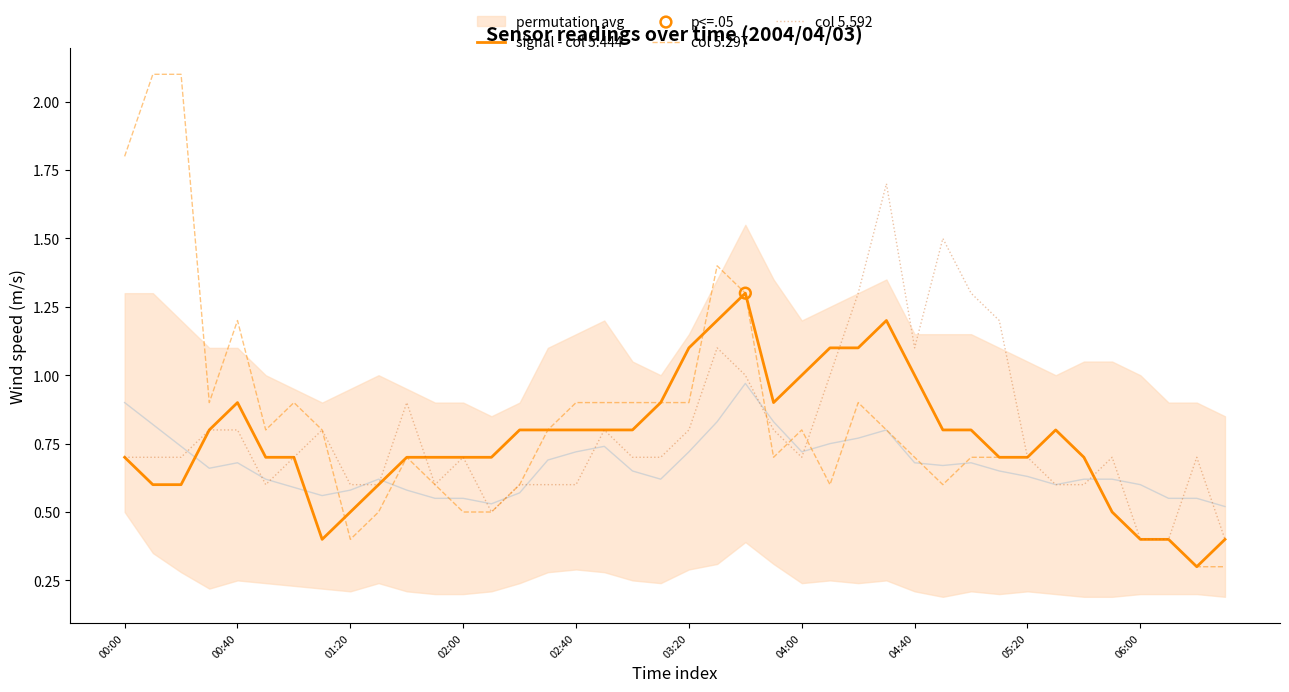

What are all the series names shown in the legend?

signal - col 5.444, col 5.297, col 5.592